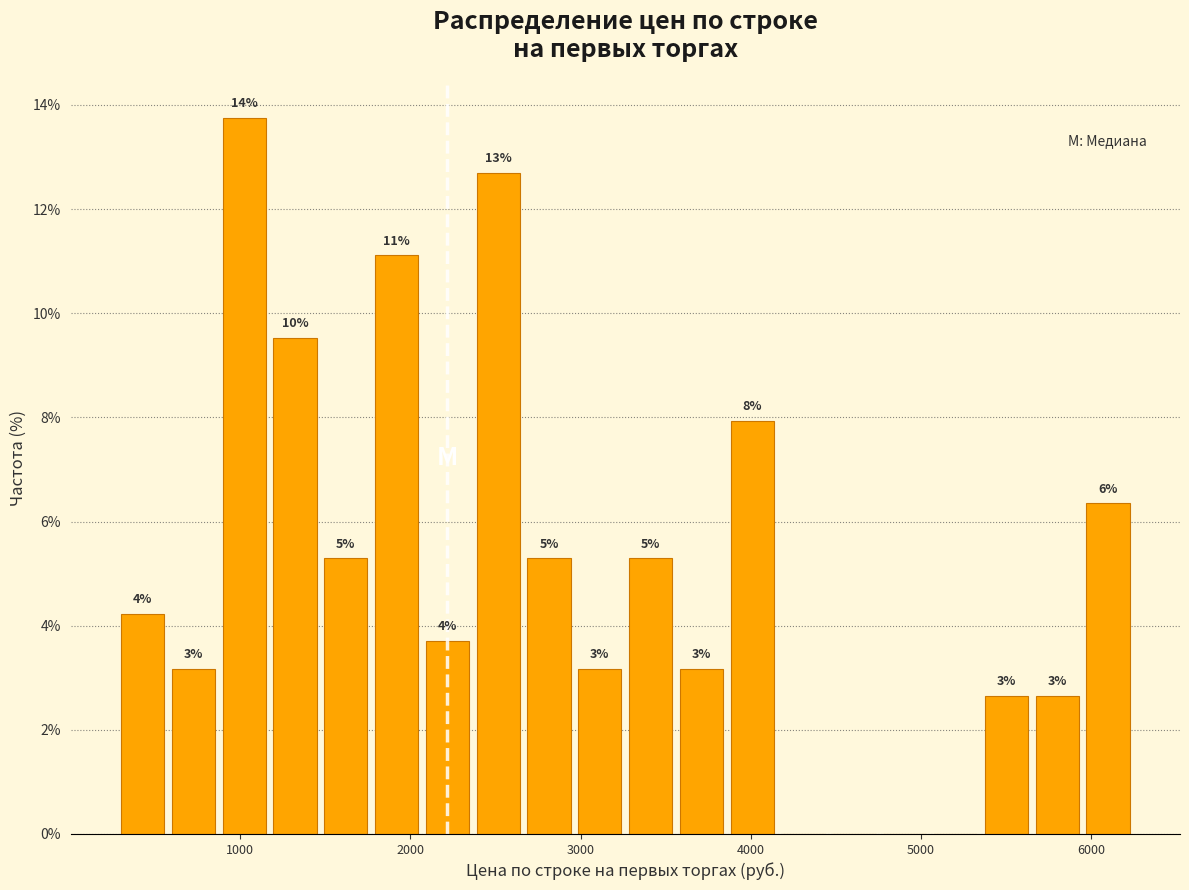

Around what value on the x-axis is the tallest bar? Give the approximate position of its centre, as read against the axis.

1000